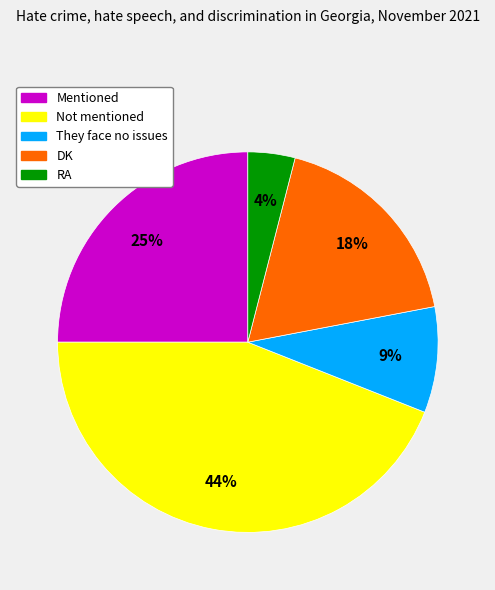

Which has a higher value, DK or They face no issues?

DK